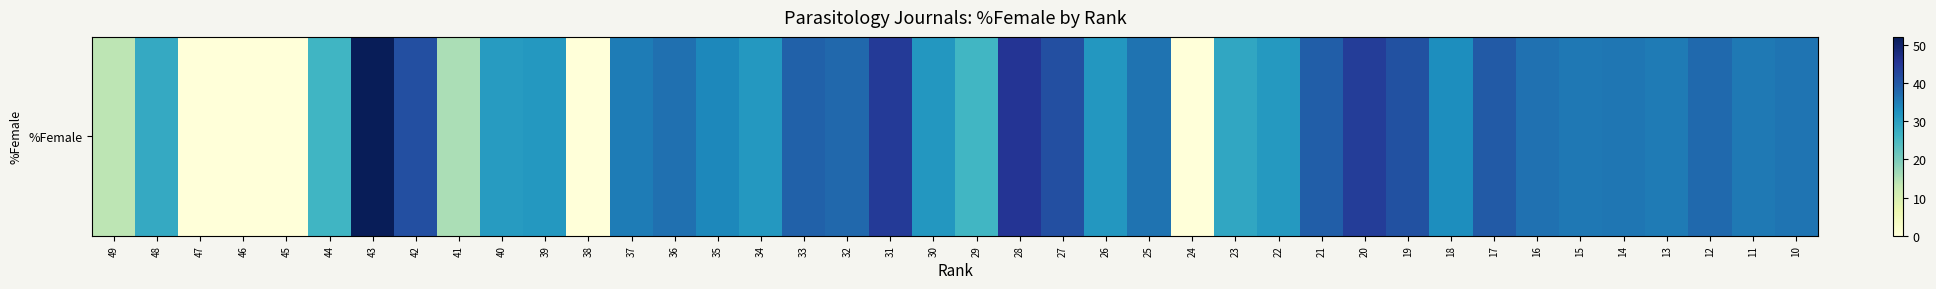

How many data points does each series have?

40